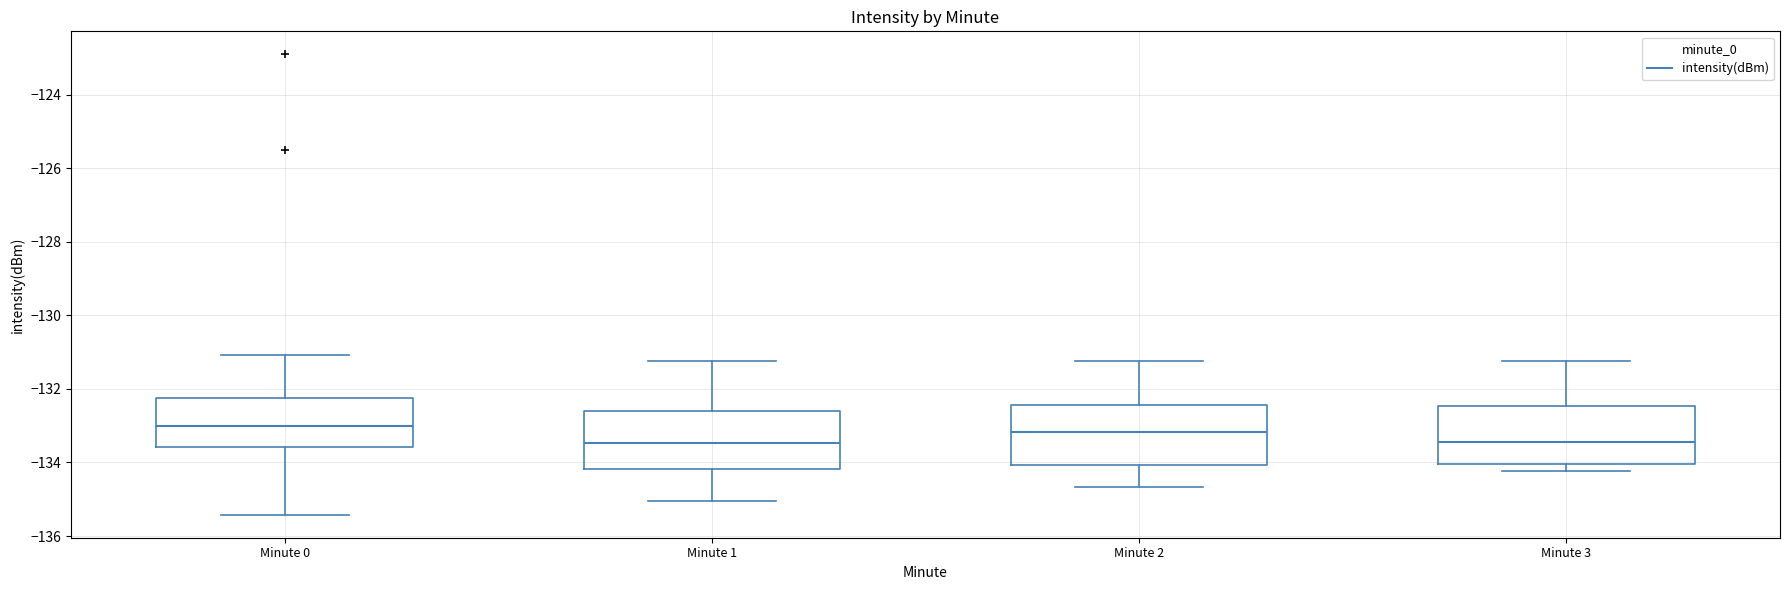

Reading left to right, transcribe this box plot: for each box, give where its median line is, the range the box spans, and where its two whiskers end, as read against the y-axis. The values are not printed on the chart, so give them approximately, as read against the axis.

Minute 0: median -133.0, box -133.6 to -132.2, whiskers -135.4 to -131.0
Minute 1: median -133.4, box -134.2 to -132.6, whiskers -135.0 to -131.2
Minute 2: median -133.2, box -134.0 to -132.4, whiskers -134.6 to -131.2
Minute 3: median -133.4, box -134.0 to -132.4, whiskers -134.2 to -131.2